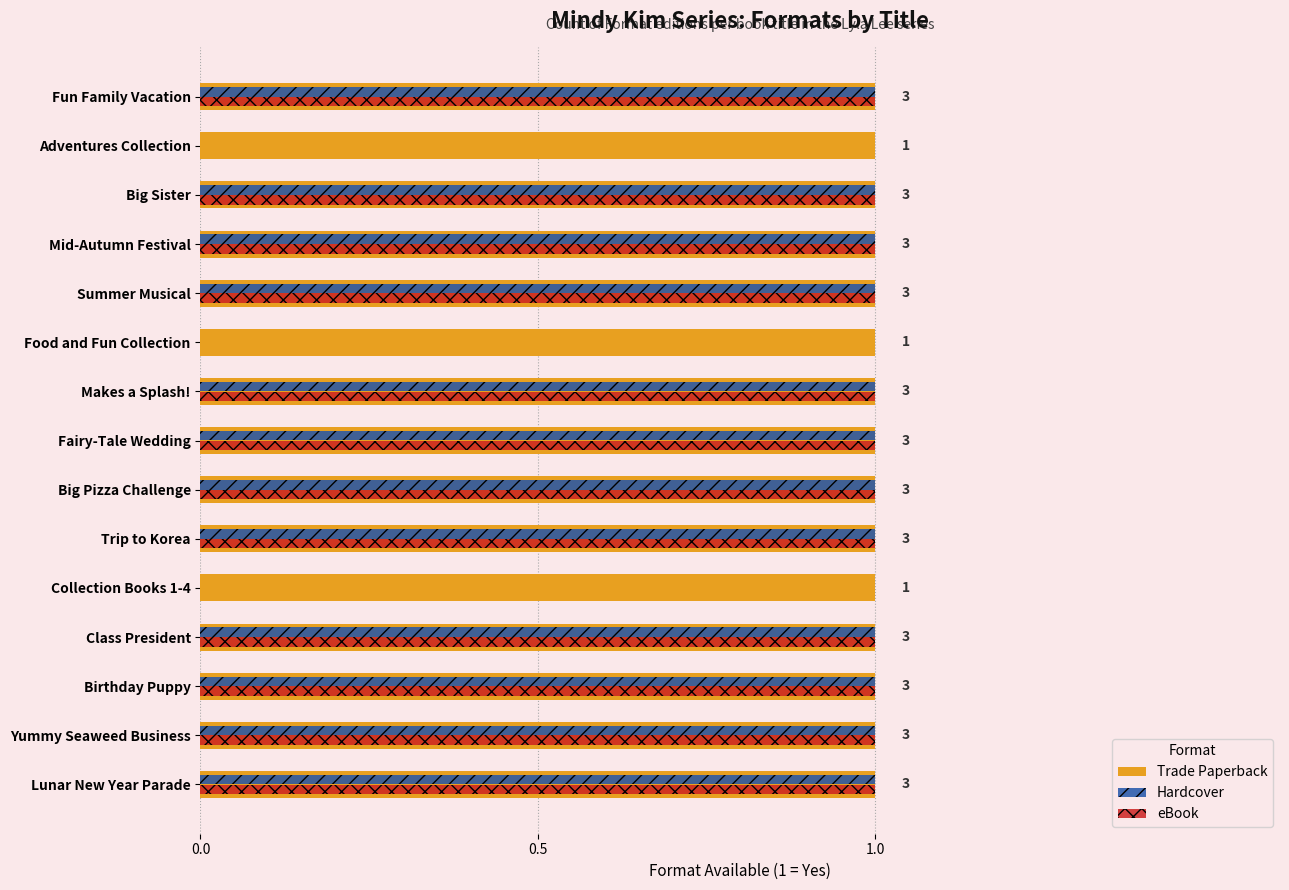

Which series has the largest total across all categories?

Trade Paperback